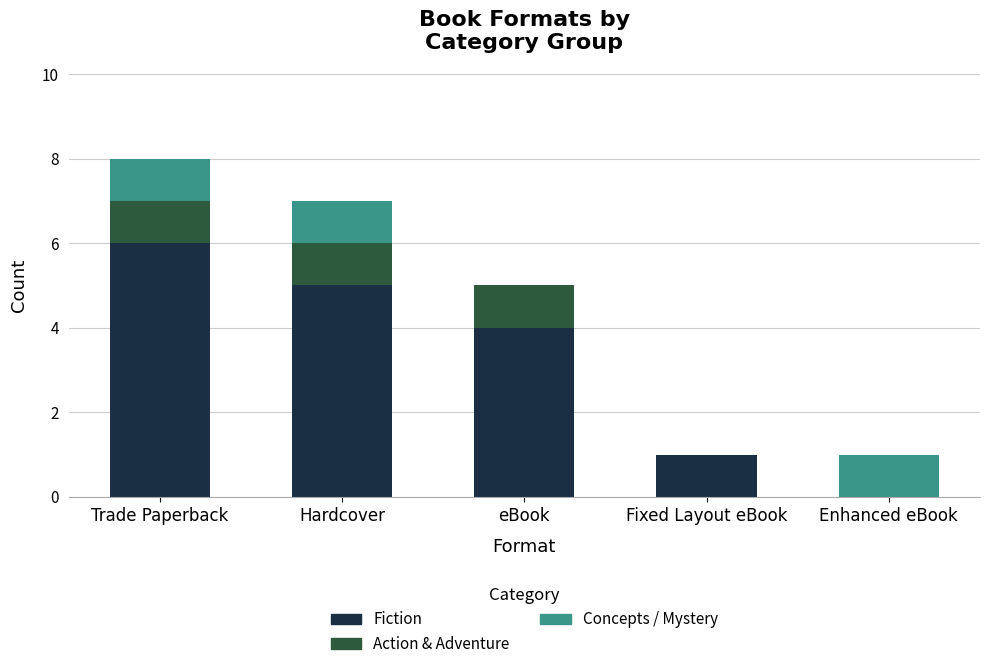

At which label is Fiction closest to 3?

eBook